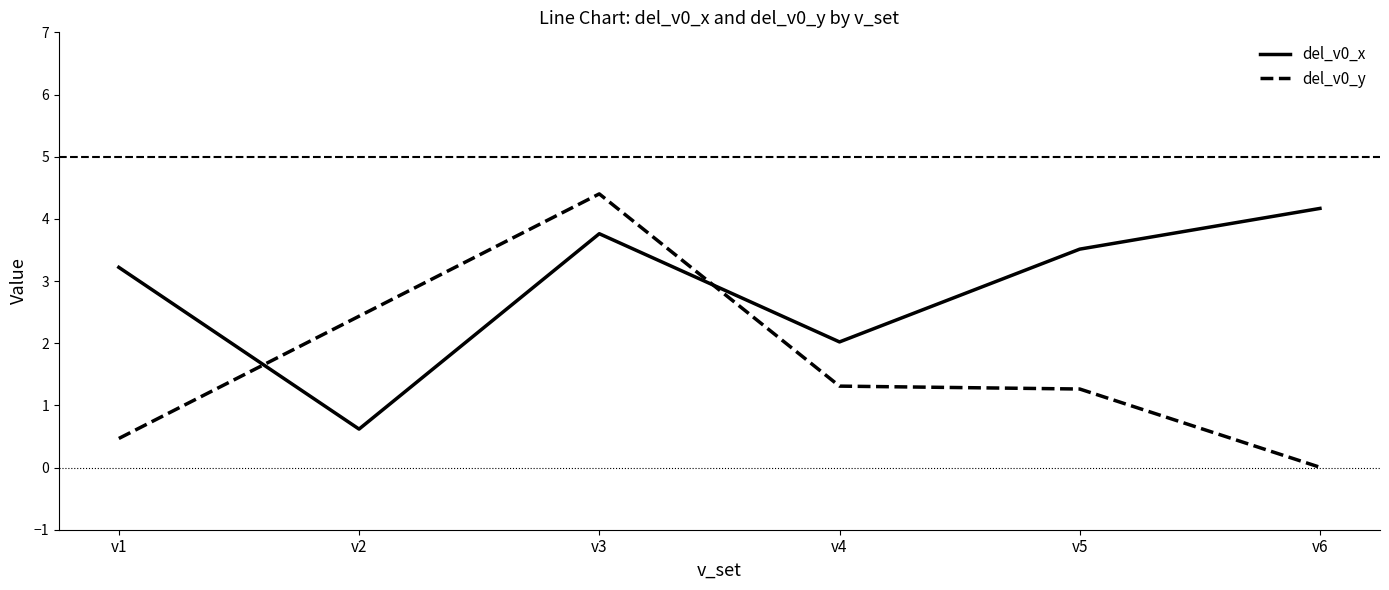

What is the sum of all del_v0_x values?

17.3